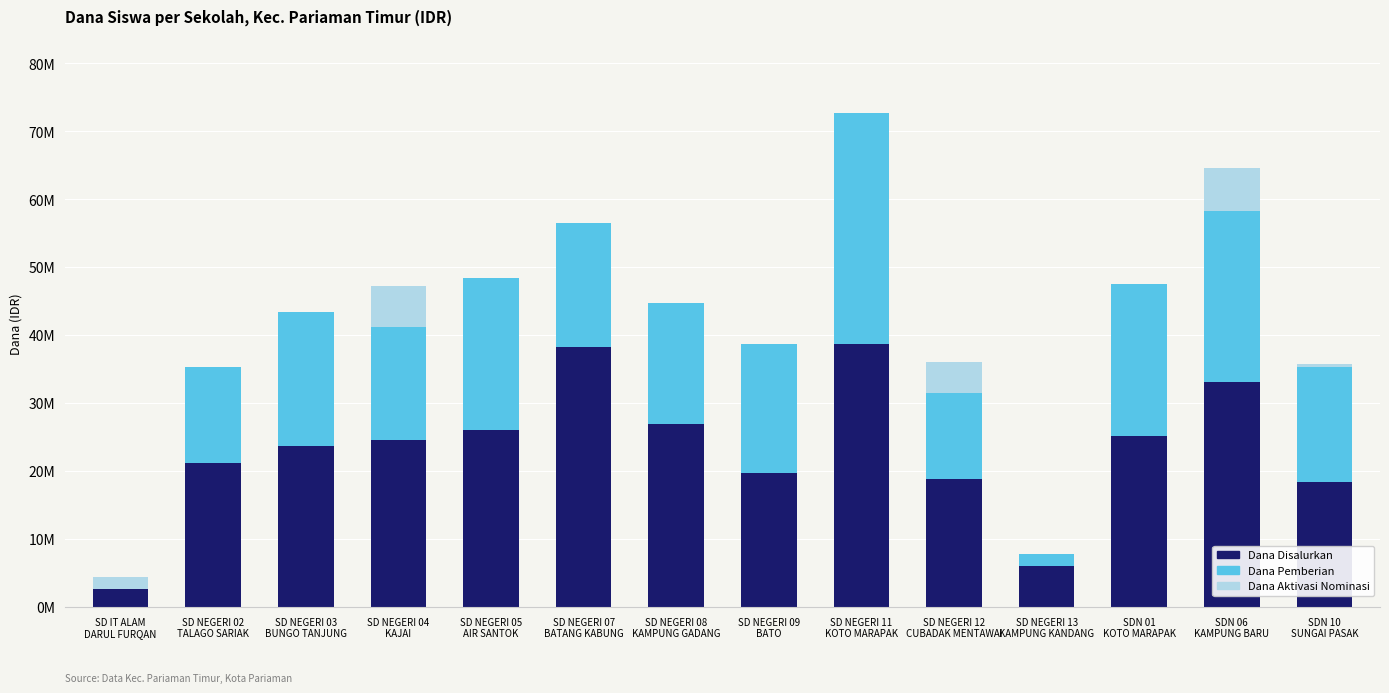

List the series in order of their overall mean, highest first.

Dana Disalurkan, Dana Pemberian, Dana Aktivasi Nominasi